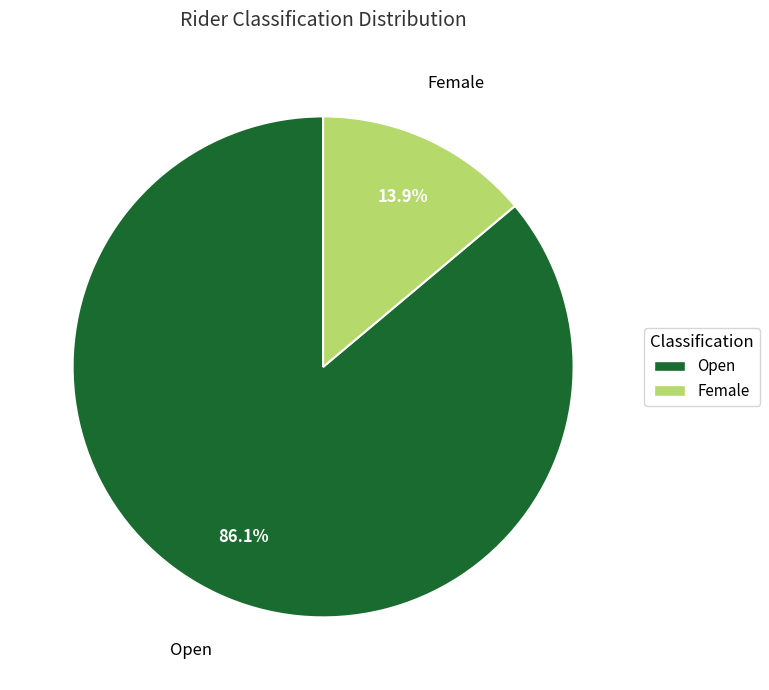

Which has a higher value, Open or Female?

Open